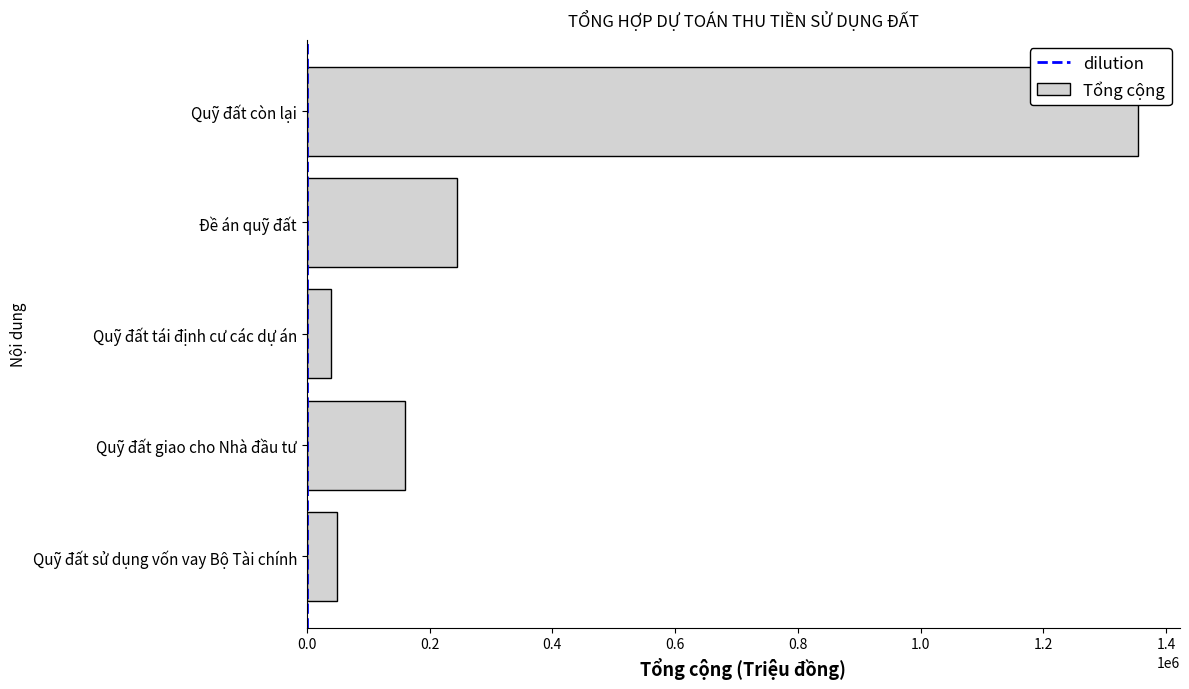

What is the difference between the second highest and minimum values?

205000